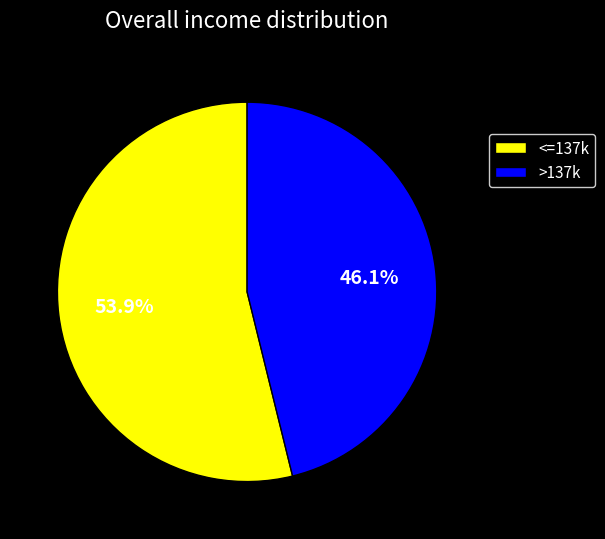

What is the largest slice in the pie chart?

<=137k